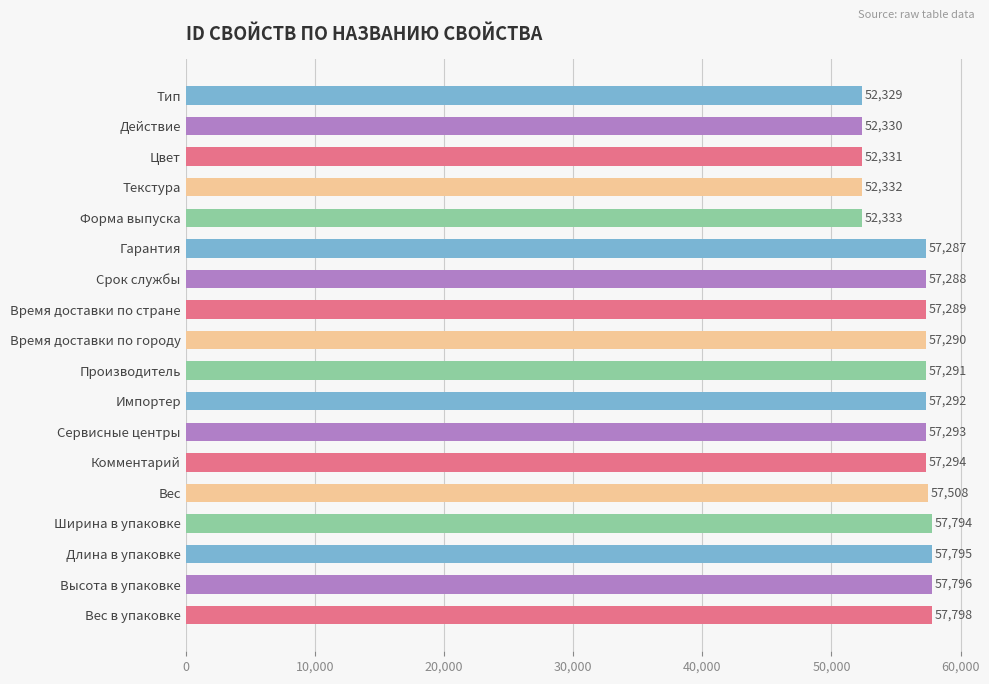

What is the change in value from Действие to Текстура?

+2